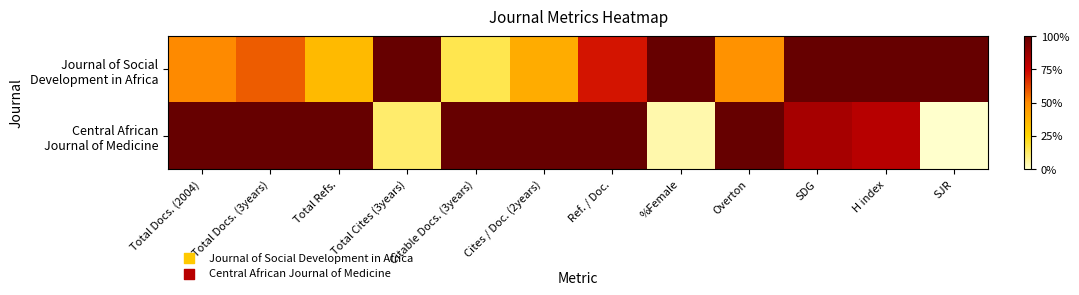

List the series in order of their peak value, lowest first.

Journal of Social Development in Africa, Central African Journal of Medicine